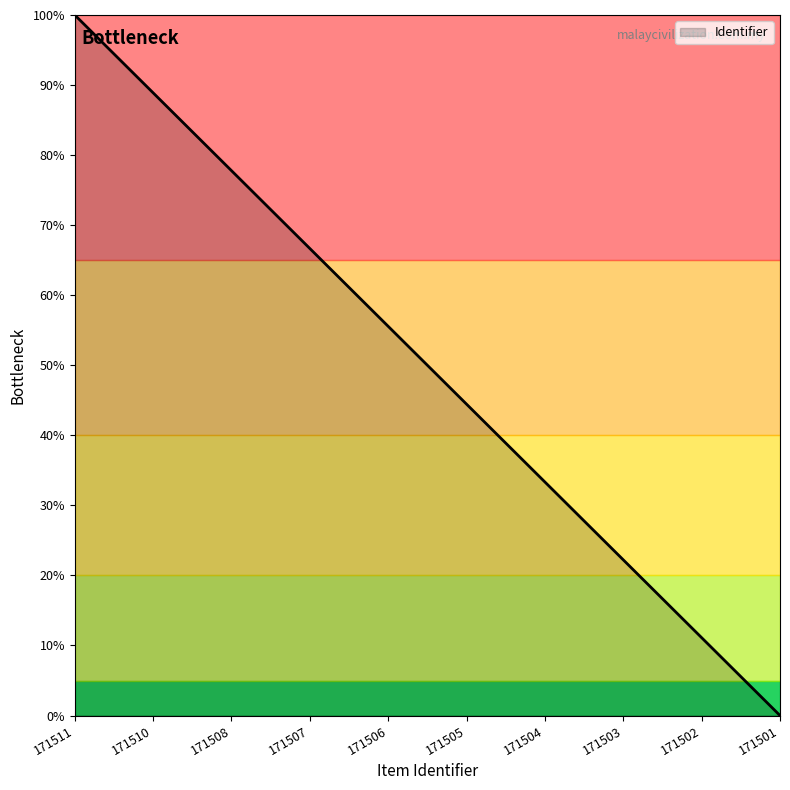

Which label corresponds to the largest value in the chart?

171511